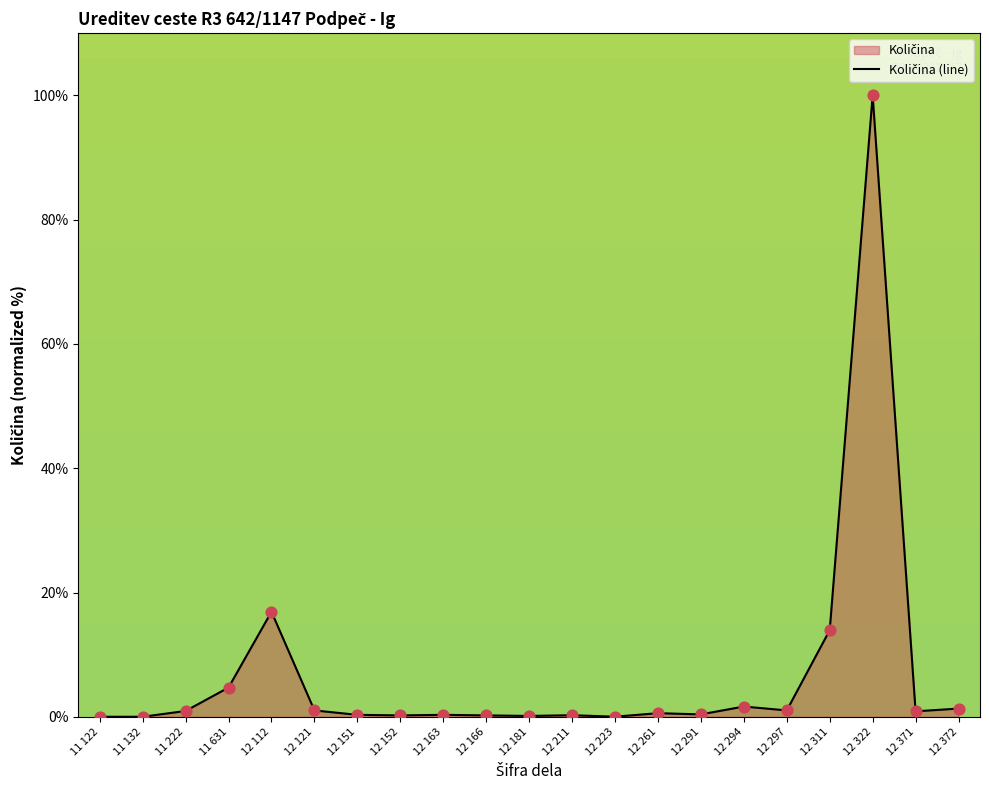

Approximately how many times larger is the value at 12 372 compared to 12 297?

1.3